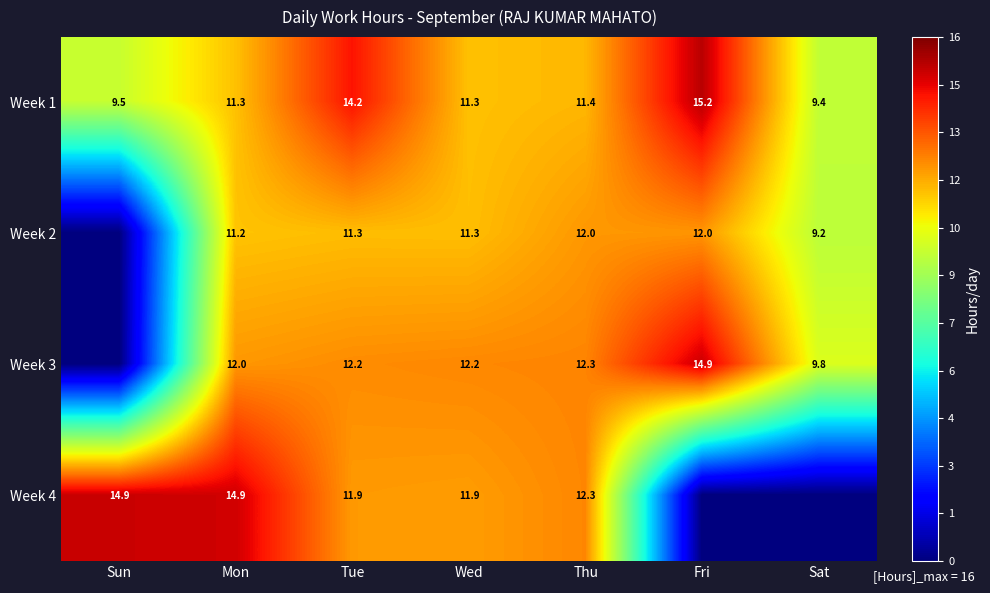

At which label is Week 1 closest to 12?

Thu